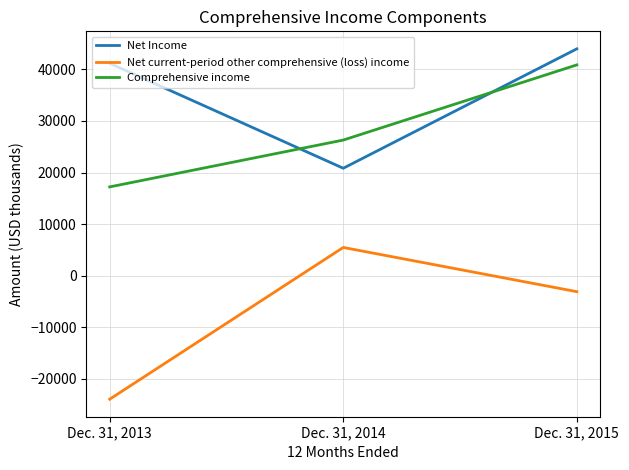

At how many categories does at least one series exceed 39623?

2